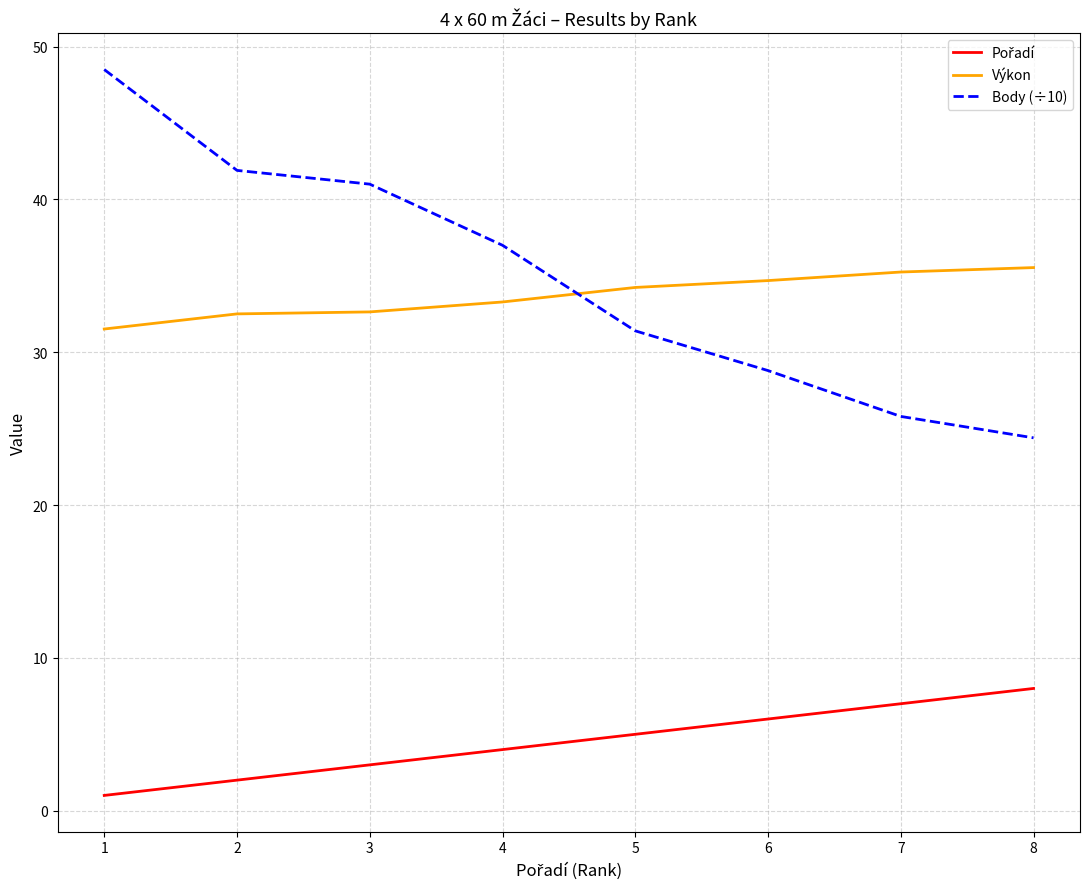

Is the value of Body (÷10) at 6 greater than the value of Výkon at 3?

No